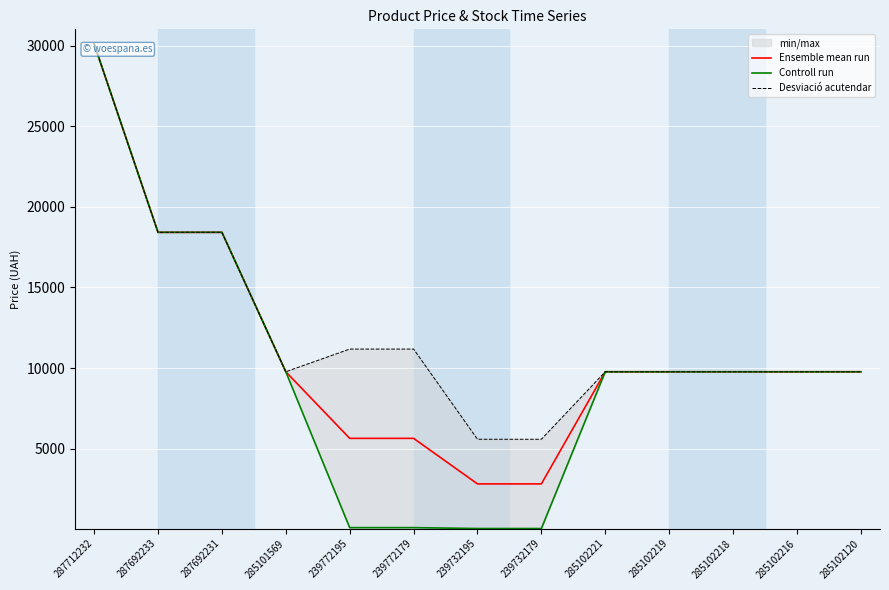

What is the label of the 6th point from the right?

239732179